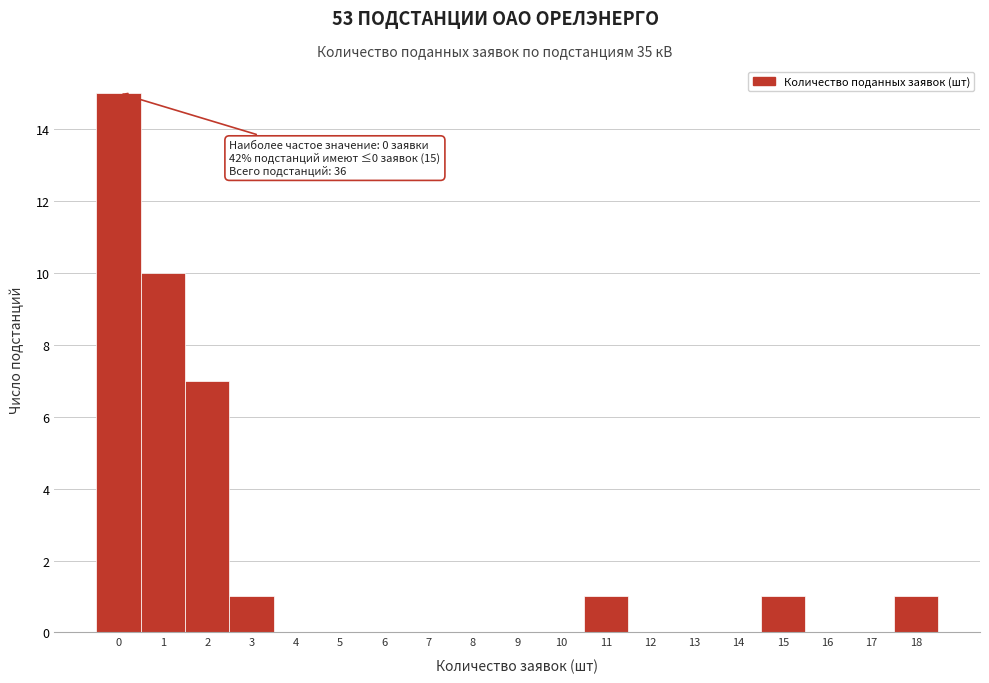

Reading right to left, transcribe all the data shown in this chart.

18=1	17=0	16=0	15=1	14=0	13=0	12=0	11=1	10=0	9=0	8=0	7=0	6=0	5=0	4=0	3=1	2=7	1=10	0=15